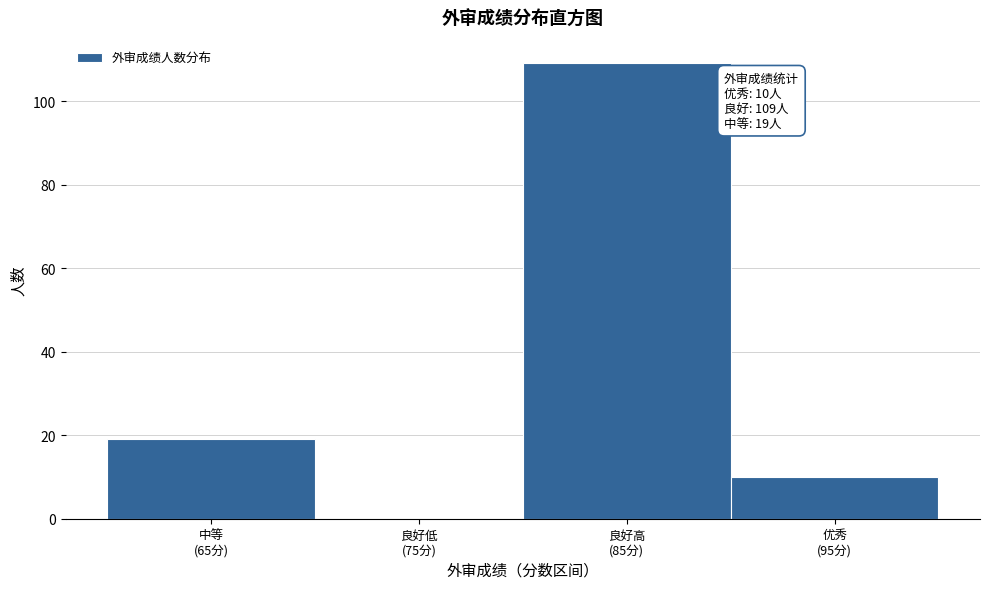

What is the sum of all values?

138